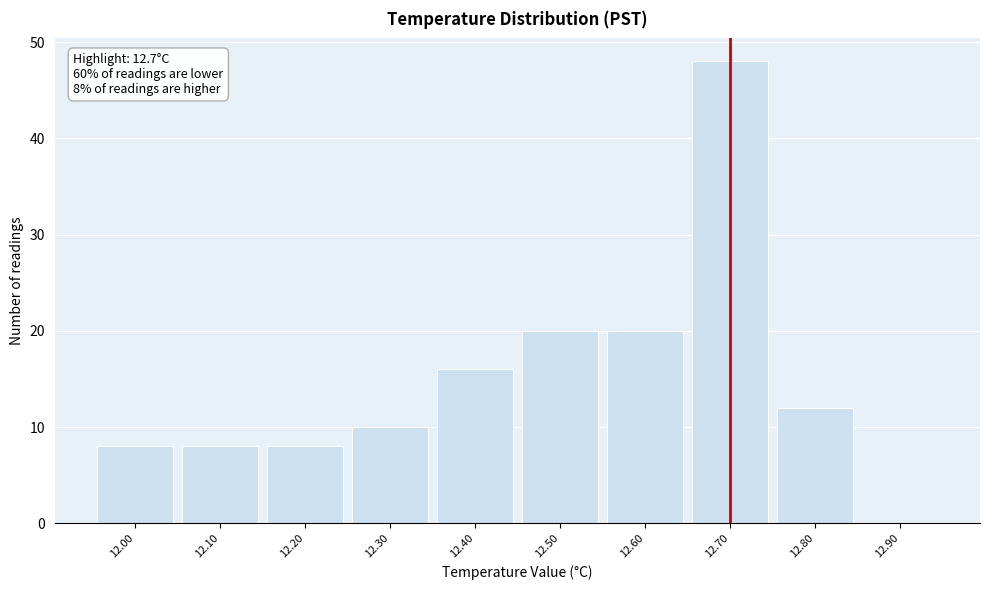

Which range on the x-axis has the tallest bar?

12.65 to 12.75